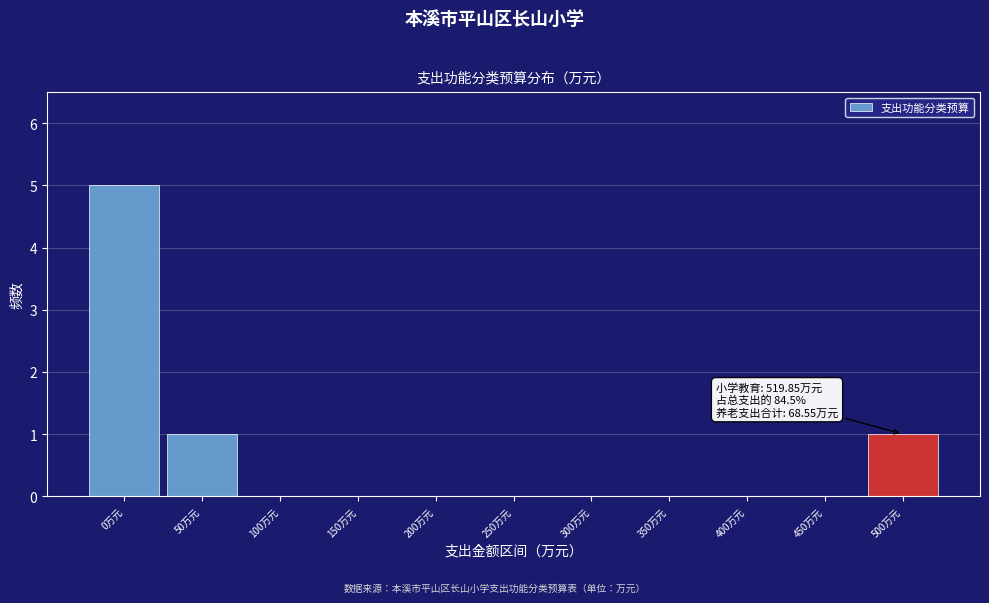

Reading right to left, list all the values displayed in this chart.

500万元=1	450万元=0	400万元=0	350万元=0	300万元=0	250万元=0	200万元=0	150万元=0	100万元=0	50万元=1	0万元=5